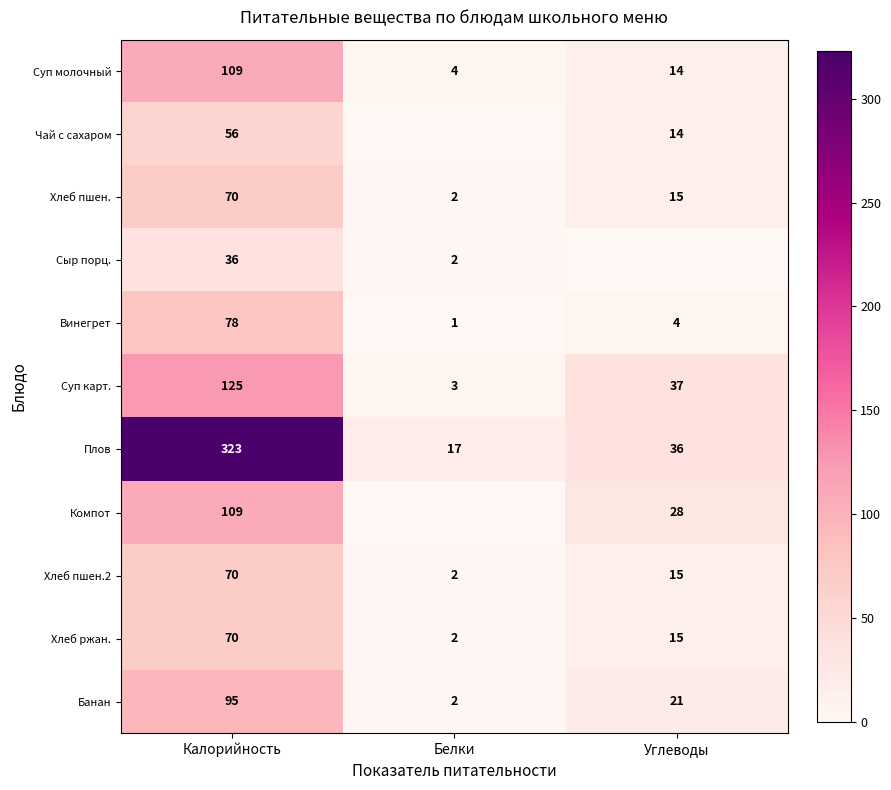

Where does the Хлеб ржан. series first go above 15?

Калорийность